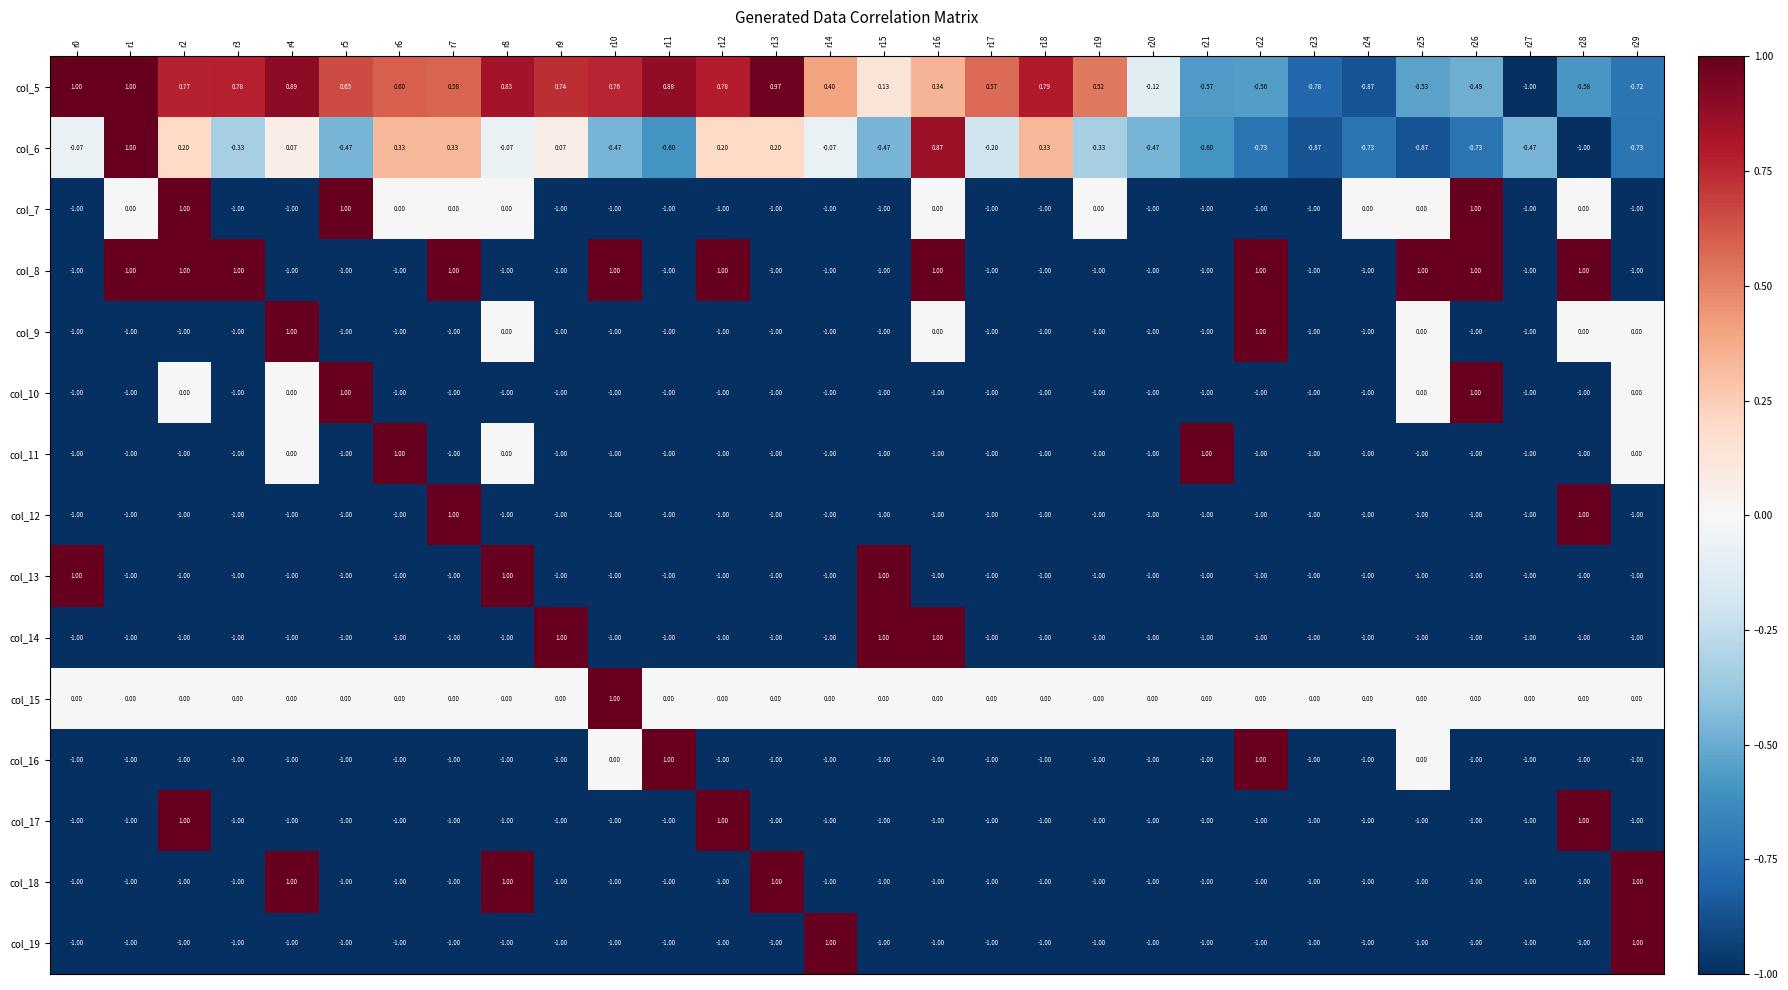

How many categories are shown in the chart?

30